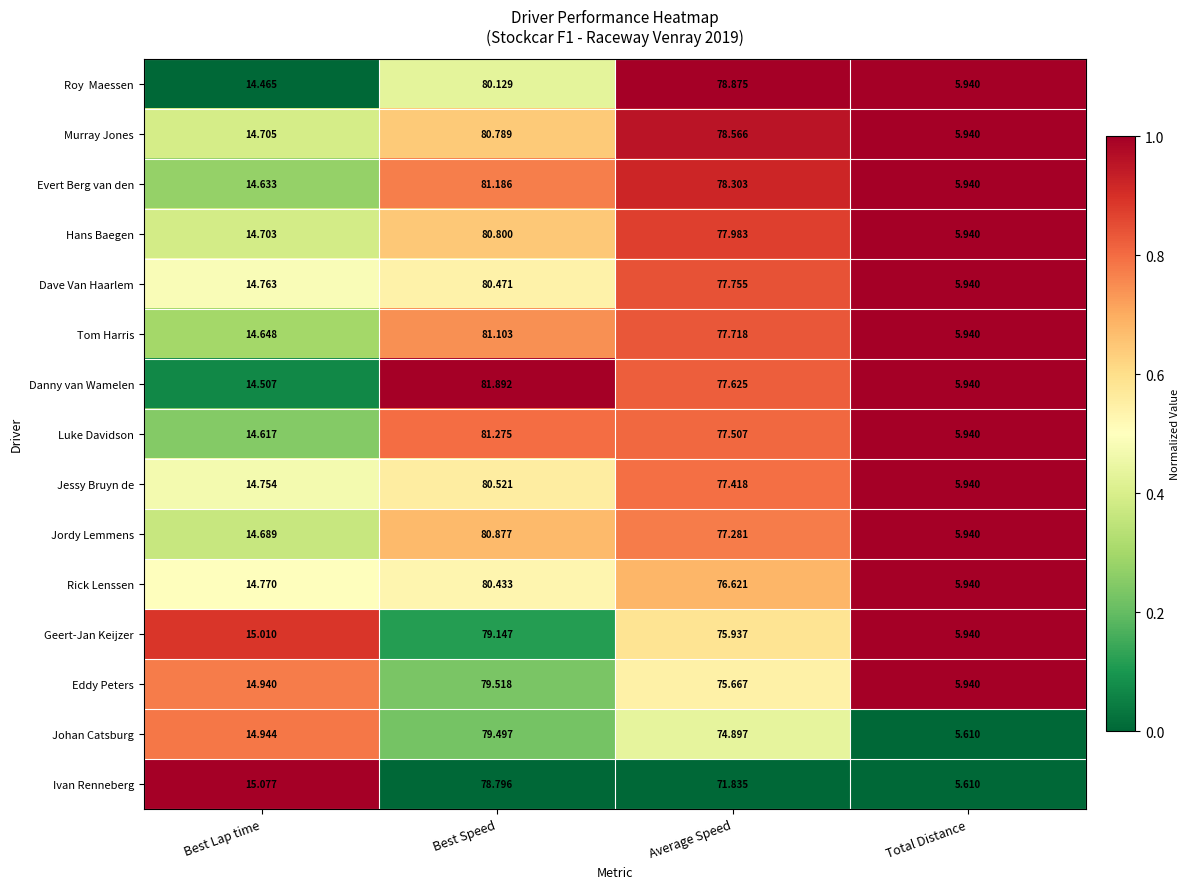

Rank the categories by Ivan Renneberg value from lowest to highest.

Total Distance, Best Lap time, Average Speed, Best Speed